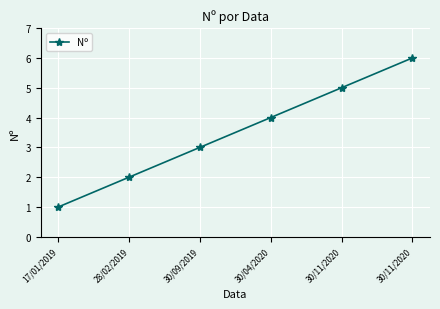

How many values are below 4?

3